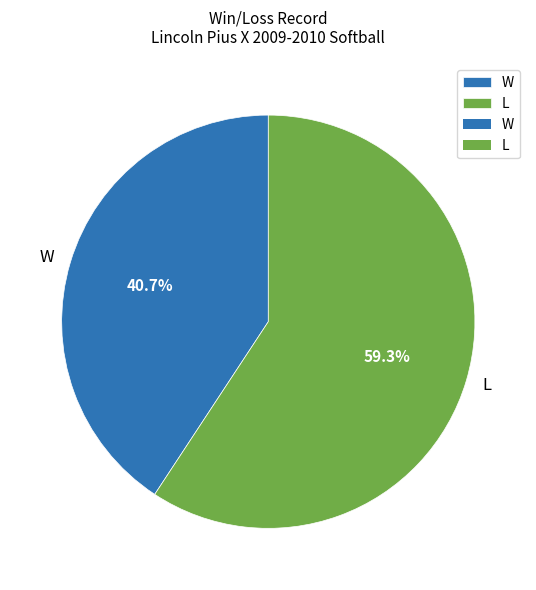

To the nearest percent, what is the difference between the W and L slice percentages?

19%